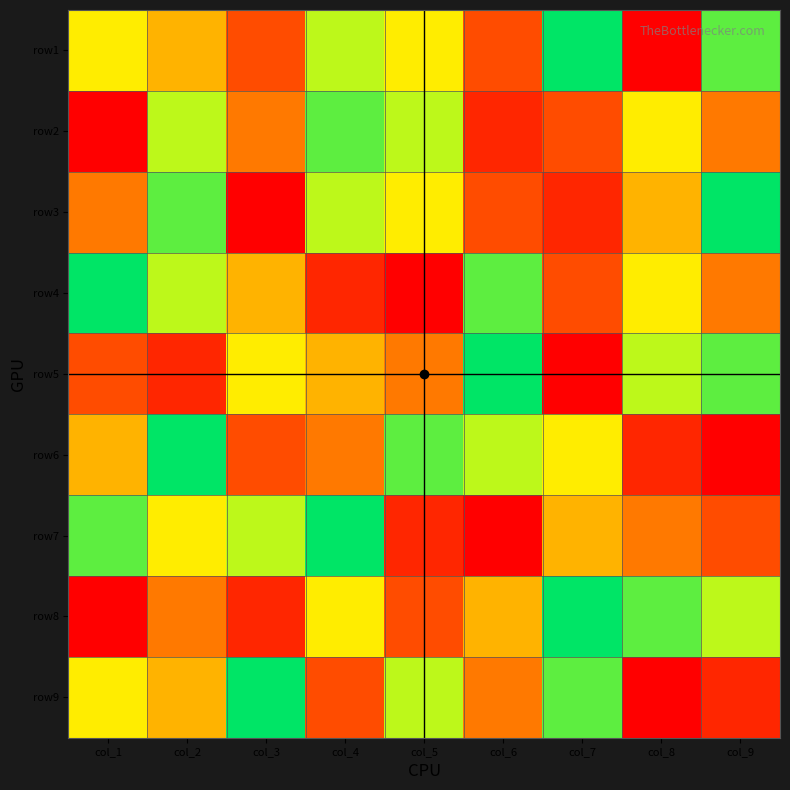

At which label does row9 reach its peak?

col_3